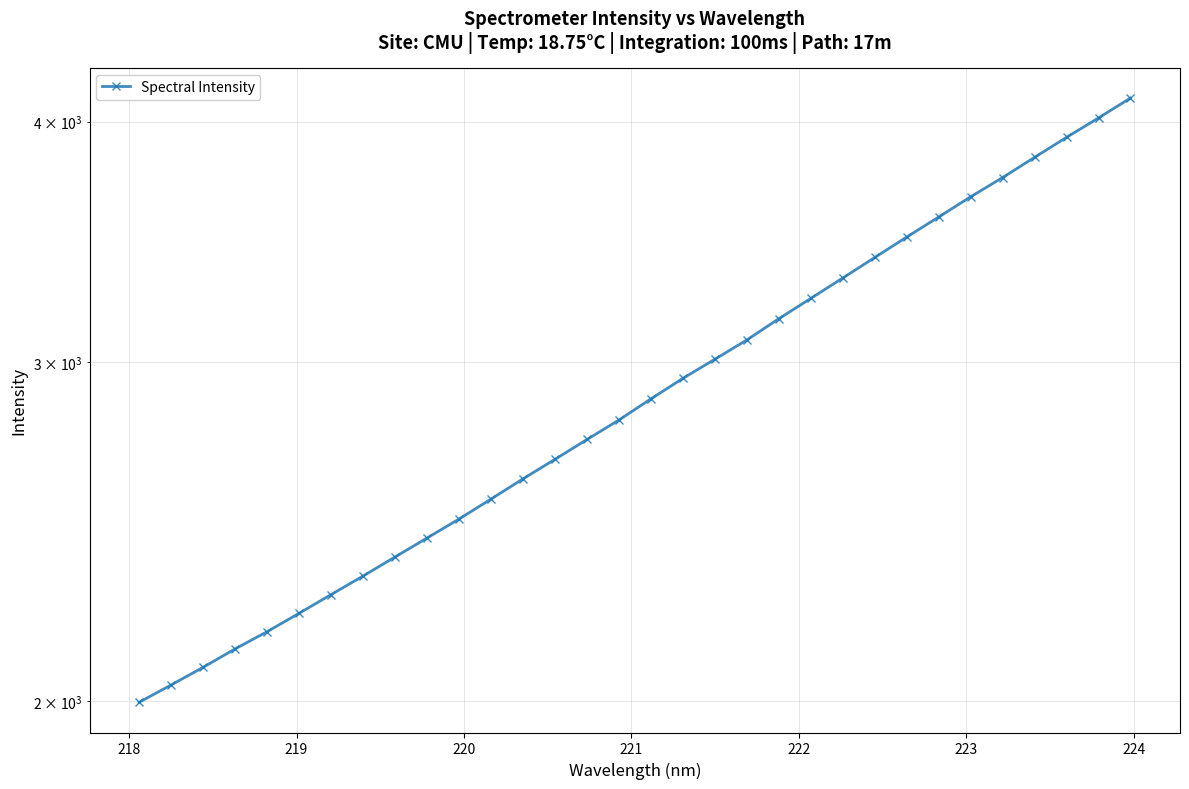

What is the sum of all values?

93255.6